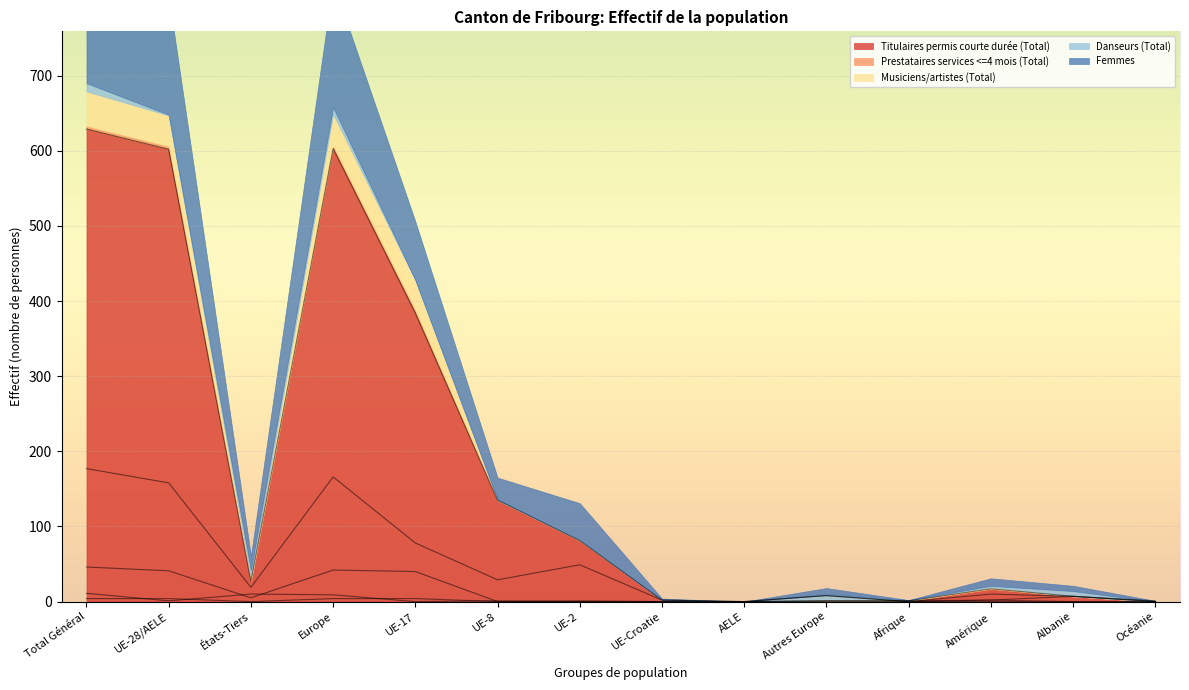

What is the difference between the Musiciens/artistes (Total) values at Océanie and UE-2?

1